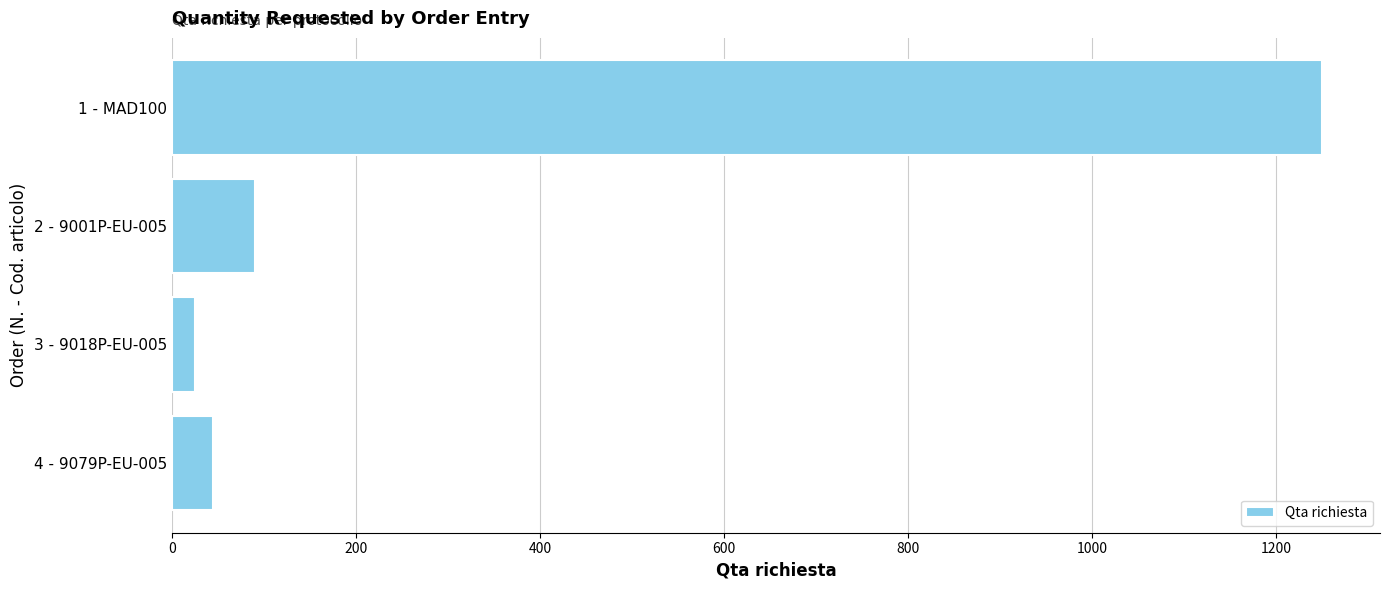

What is the difference between the second highest and minimum values?

65